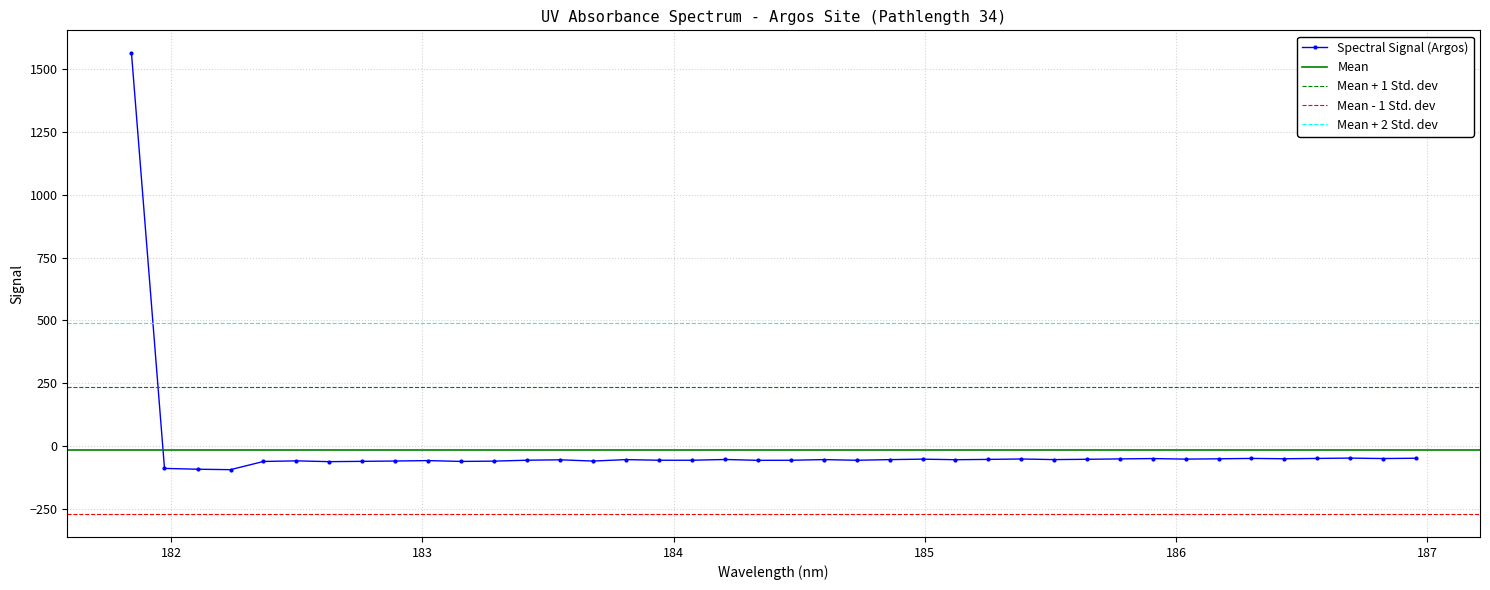

What is the change in value from 183.811206745 to 184.2046578328?

+0.5